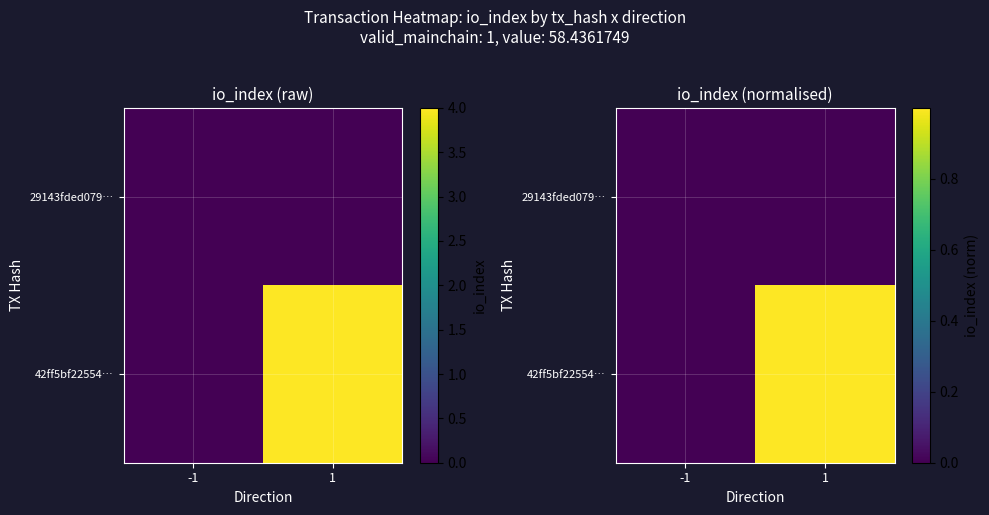

What is the spread (max minus min) of values at 1?

1.0